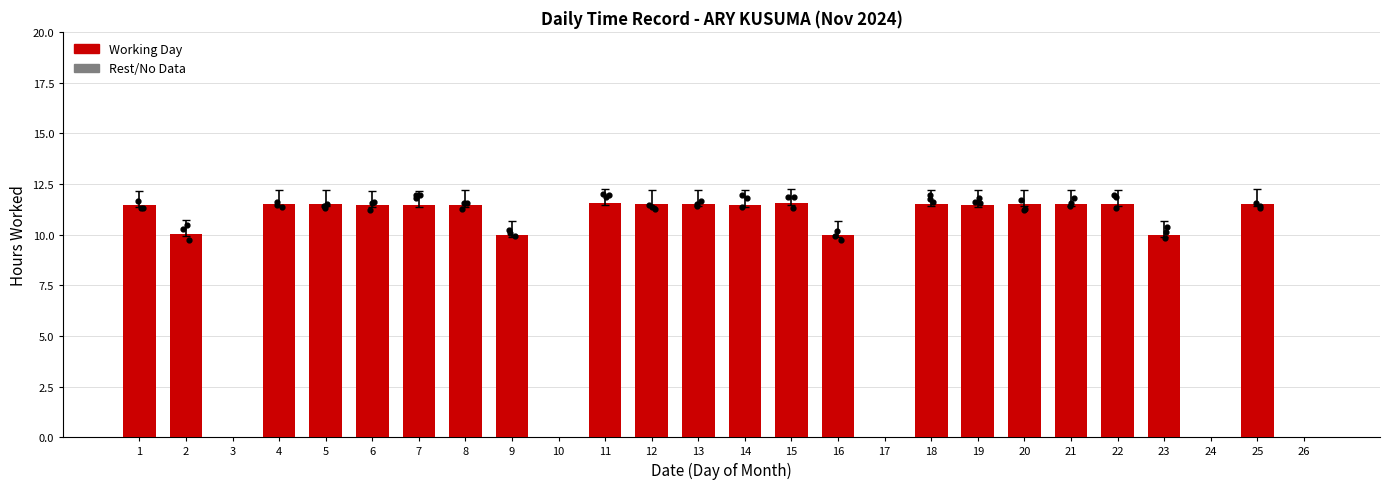

Between 25 and 16, which is larger?

25